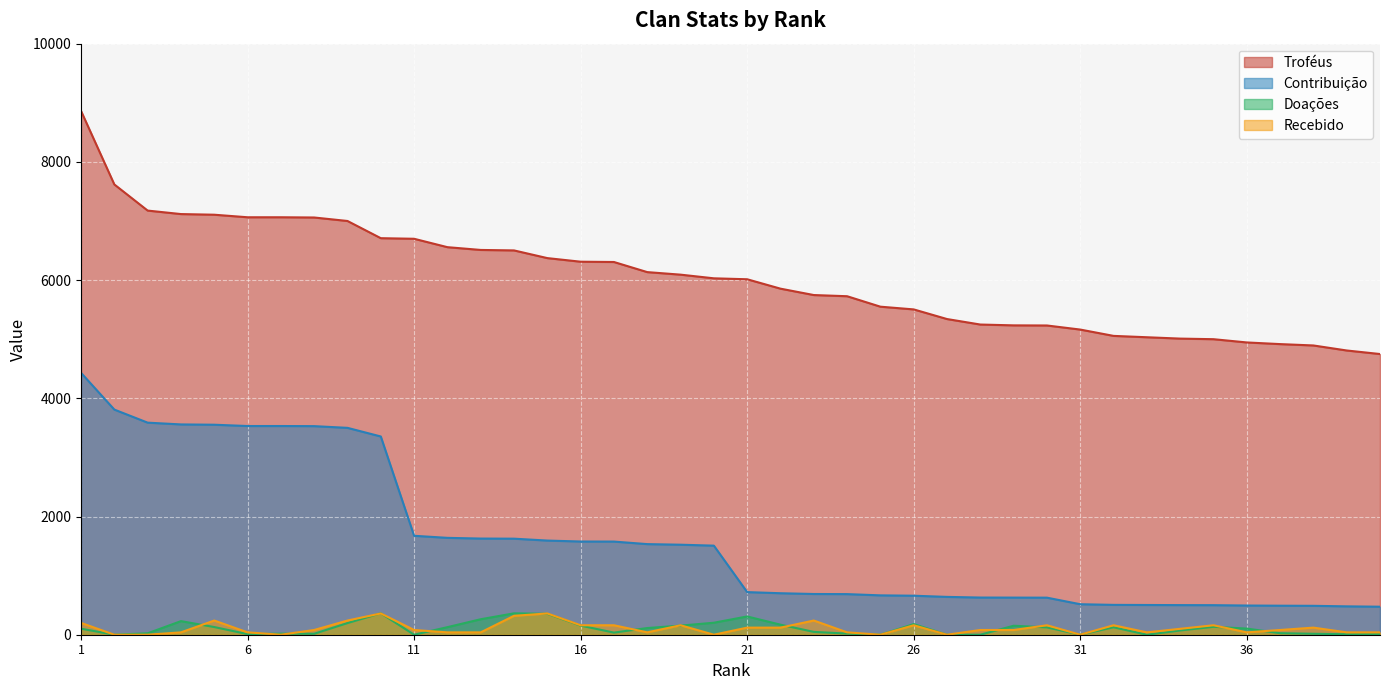

What is the sum of the Troféus values at 24 and 28?

10975